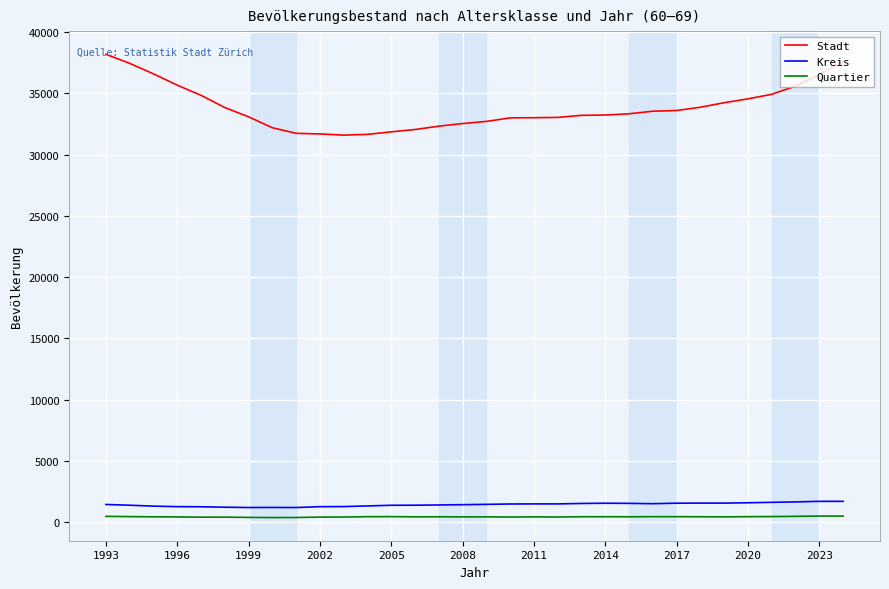

What is the difference between the maximum and minimum values in the Stadt series?

6600